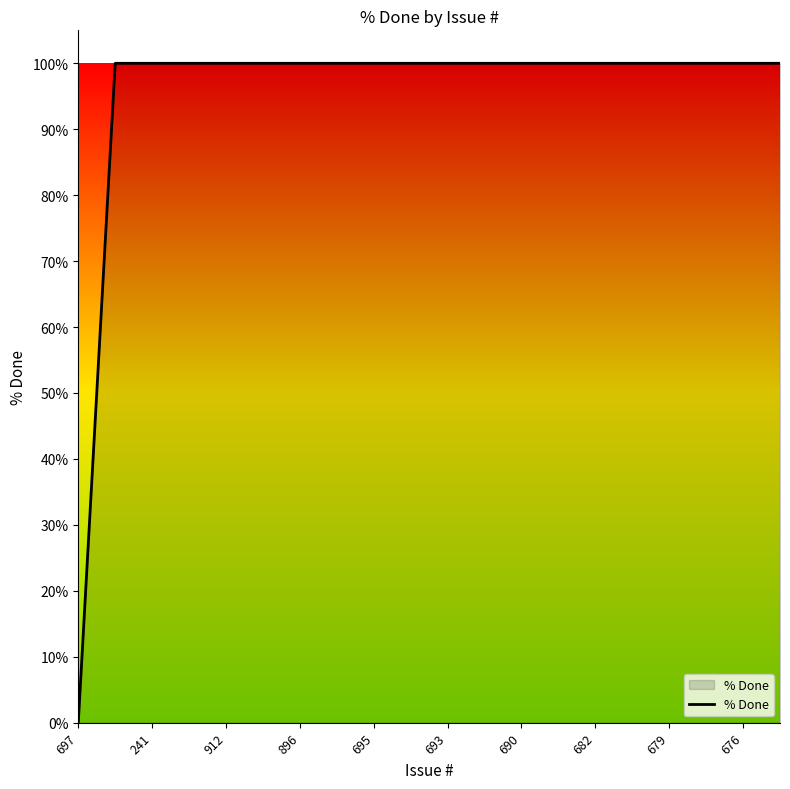

What is the difference between the maximum and minimum values?

100